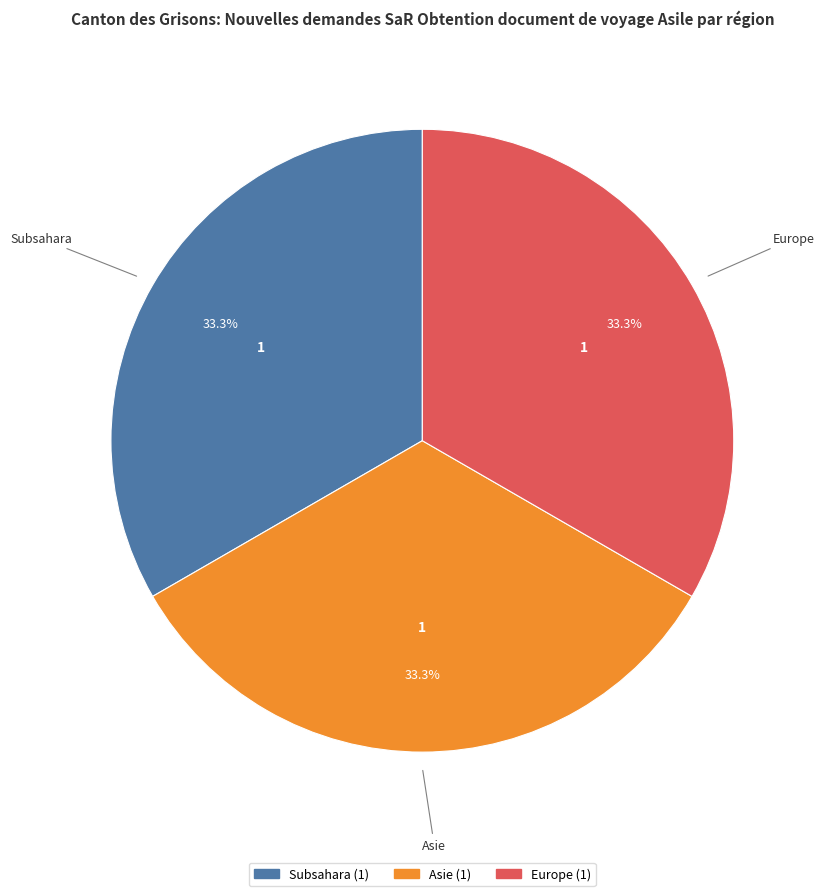

Count the number of slices in the pie.

3